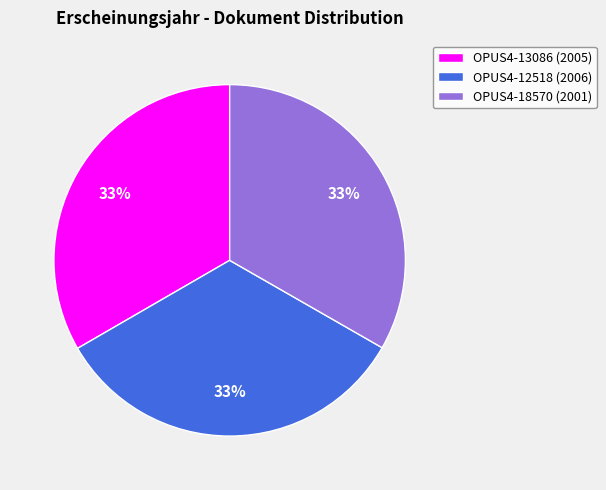

True or false: OPUS4-18570 accounts for 44% of the total.

False